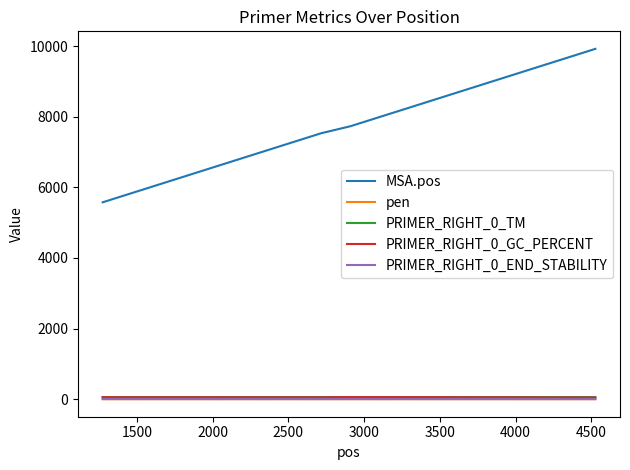

True or false: pen and MSA.pos cross at least once.

False